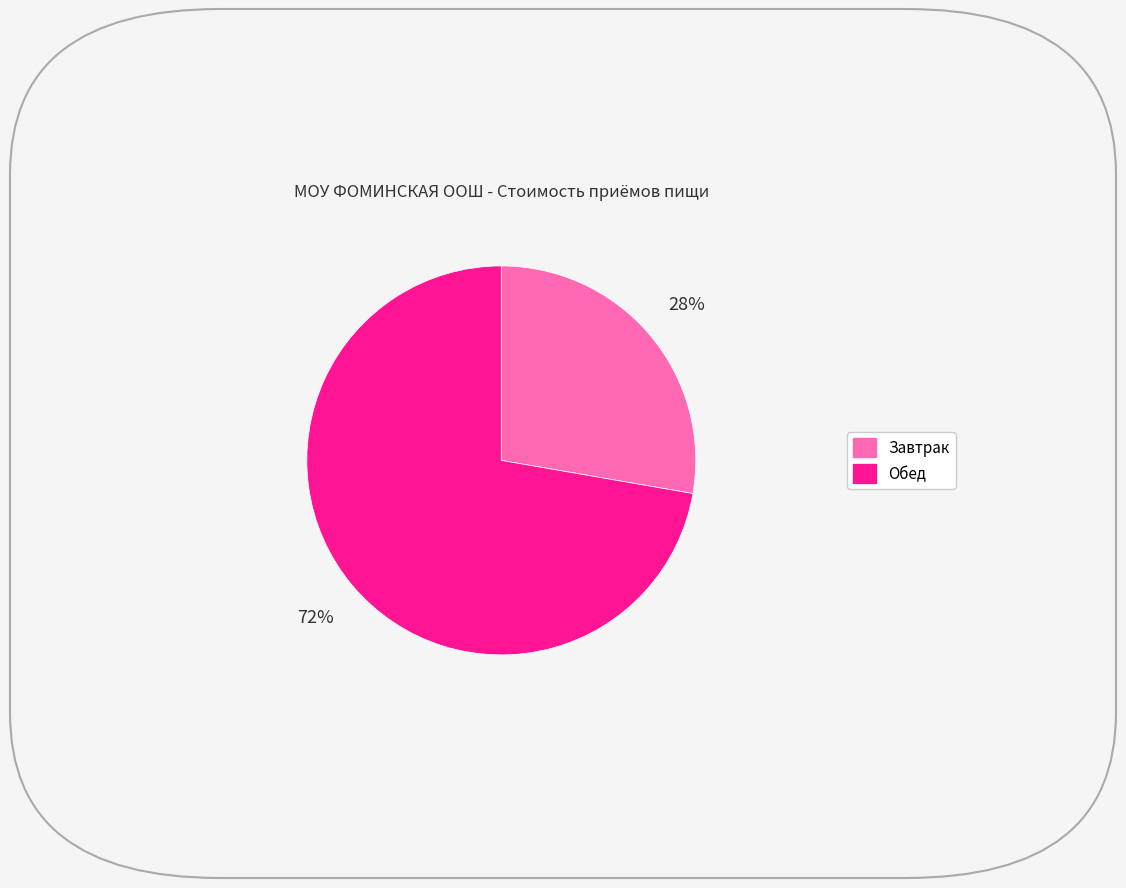

Which has a higher value, Обед or Завтрак?

Обед